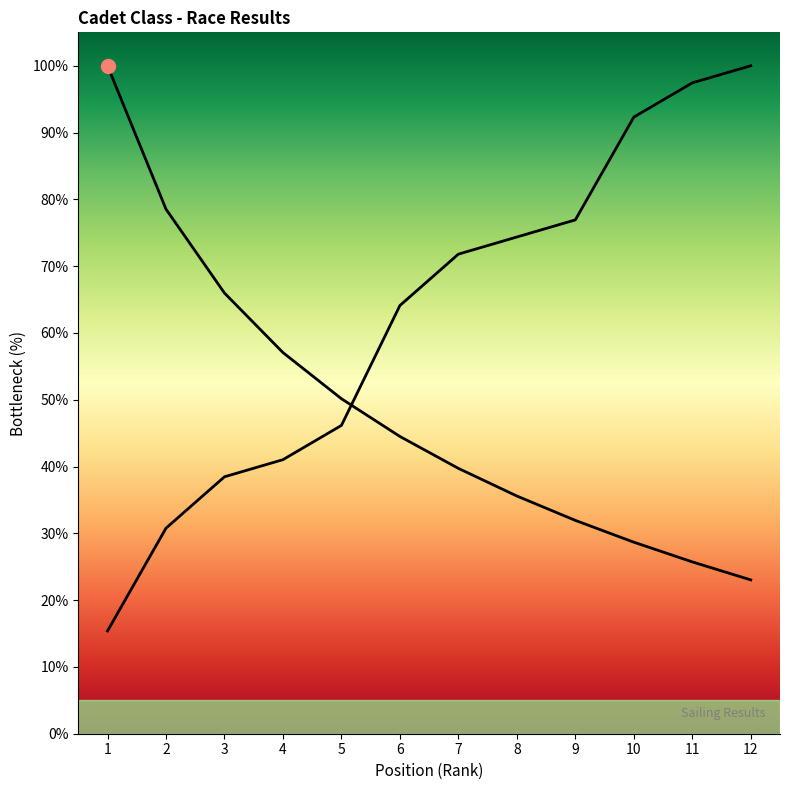

What is the spread (max minus min) of values at 8?

38.8